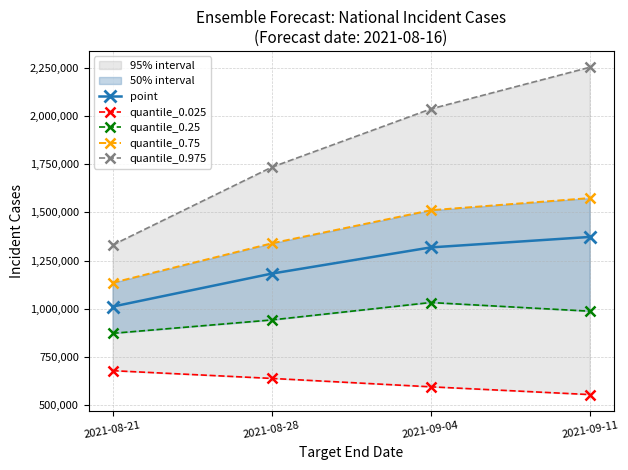

What is the label of the 2nd point from the right?

2021-09-04